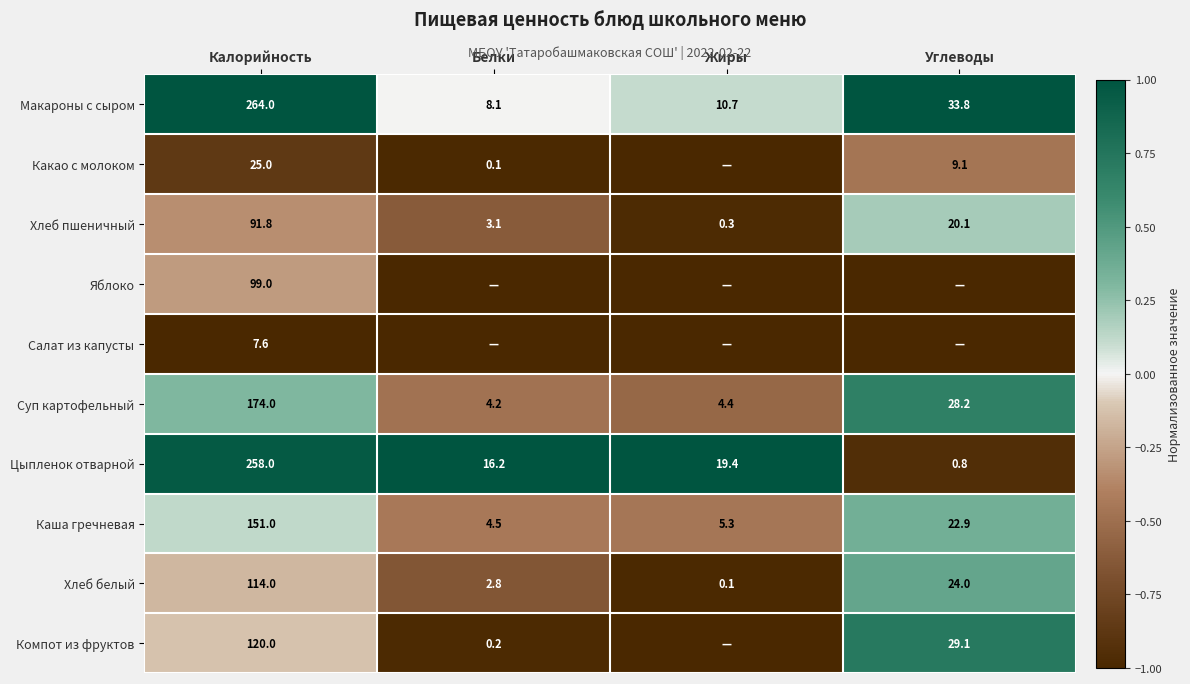

At which label does Цыпленок отварной reach its minimum?

Углеводы